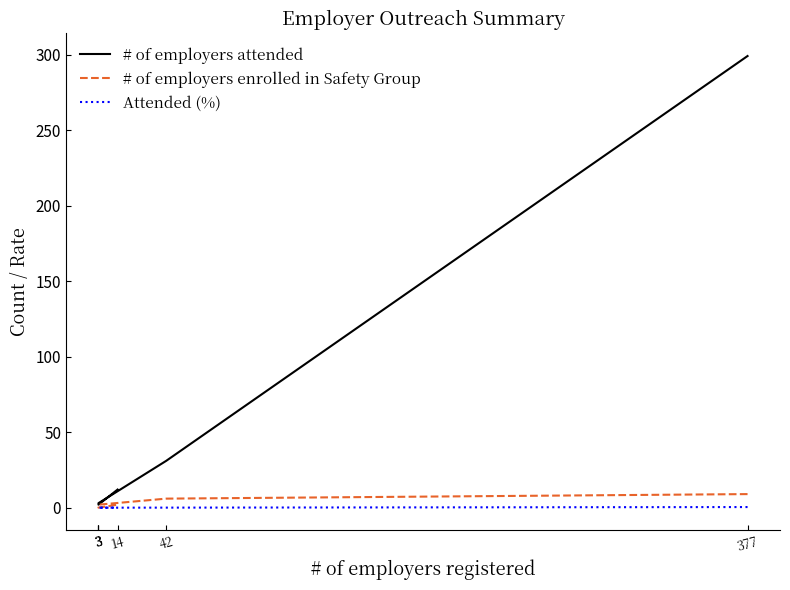

Rank the categories by # of employers enrolled in Safety Group value from highest to lowest.

377, 42, 3, 14, 3, 3